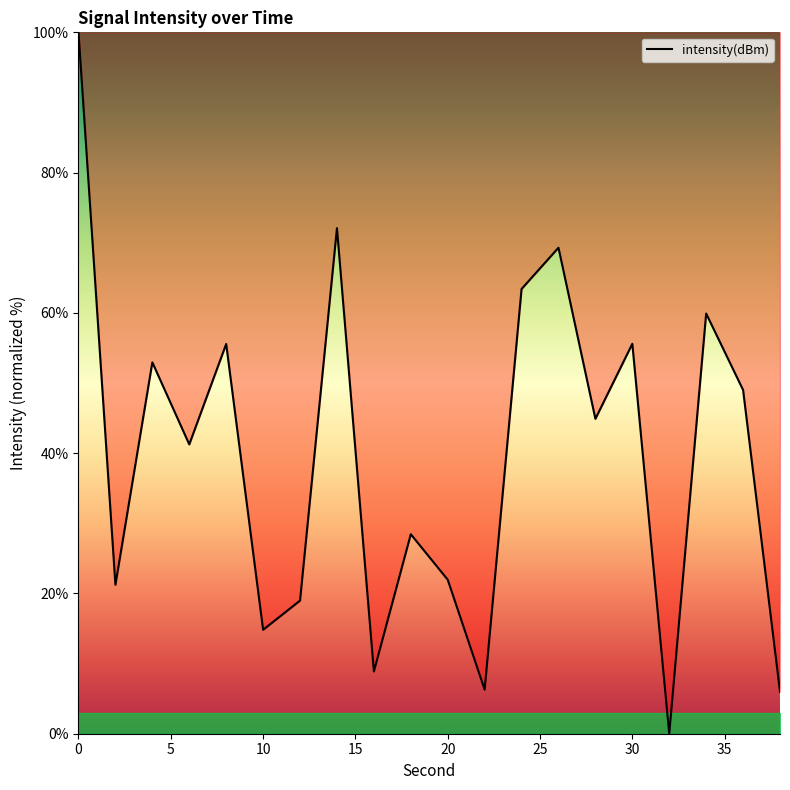

What is the difference between the maximum and minimum values?

100.0